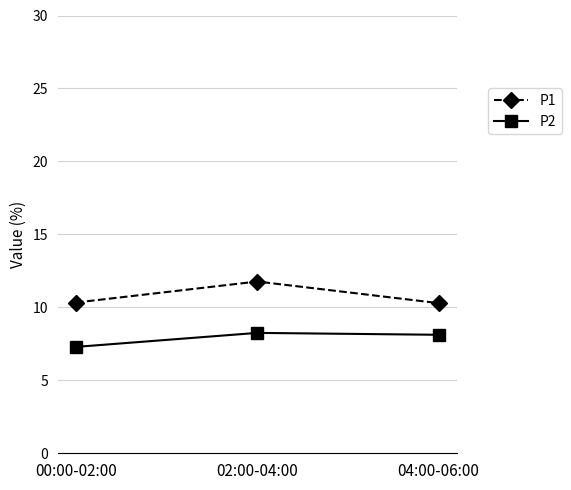

How many distinct data groups are displayed?

2